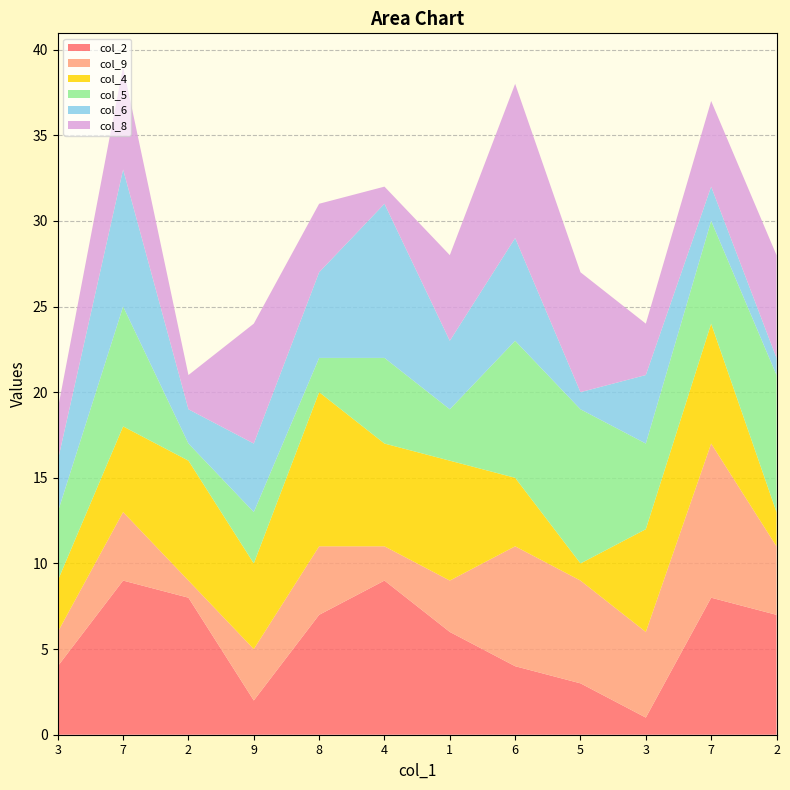

Reading left to right, extract all data points from this chart.

col_2: 3=4	7=9	2=8	9=2	8=7	4=9	1=6	6=4	5=3	3=1	7=8	2=7
col_9: 3=2	7=4	2=1	9=3	8=4	4=2	1=3	6=7	5=6	3=5	7=9	2=4
col_4: 3=3	7=5	2=7	9=5	8=9	4=6	1=7	6=4	5=1	3=6	7=7	2=2
col_5: 3=4	7=7	2=1	9=3	8=2	4=5	1=3	6=8	5=9	3=5	7=6	2=8
col_6: 3=3	7=8	2=2	9=4	8=5	4=9	1=4	6=6	5=1	3=4	7=2	2=1
col_8: 3=3	7=6	2=2	9=7	8=4	4=1	1=5	6=9	5=7	3=3	7=5	2=6